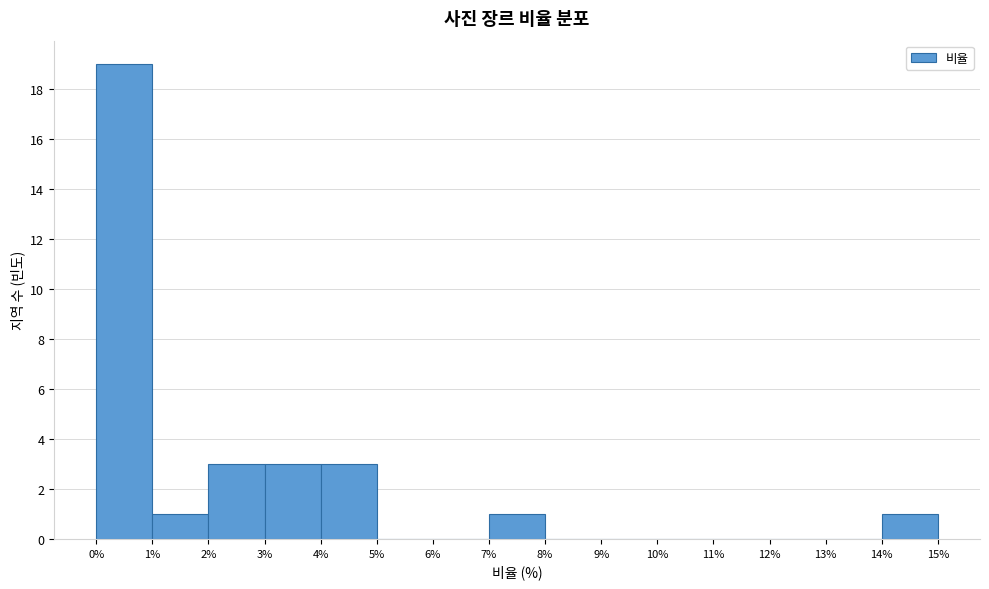

Reading left to right, transcribe this chart: for each bar, give the range it covers on the x-axis and its height. The values are not printed on the chart, so give them approximately, as read against the axis.

0% to 1%: 19
1% to 2%: 1
2% to 3%: 3
3% to 4%: 3
4% to 5%: 3
5% to 6%: 0
6% to 7%: 0
7% to 8%: 1
8% to 9%: 0
9% to 10%: 0
10% to 11%: 0
11% to 12%: 0
12% to 13%: 0
13% to 14%: 0
14% to 15%: 1